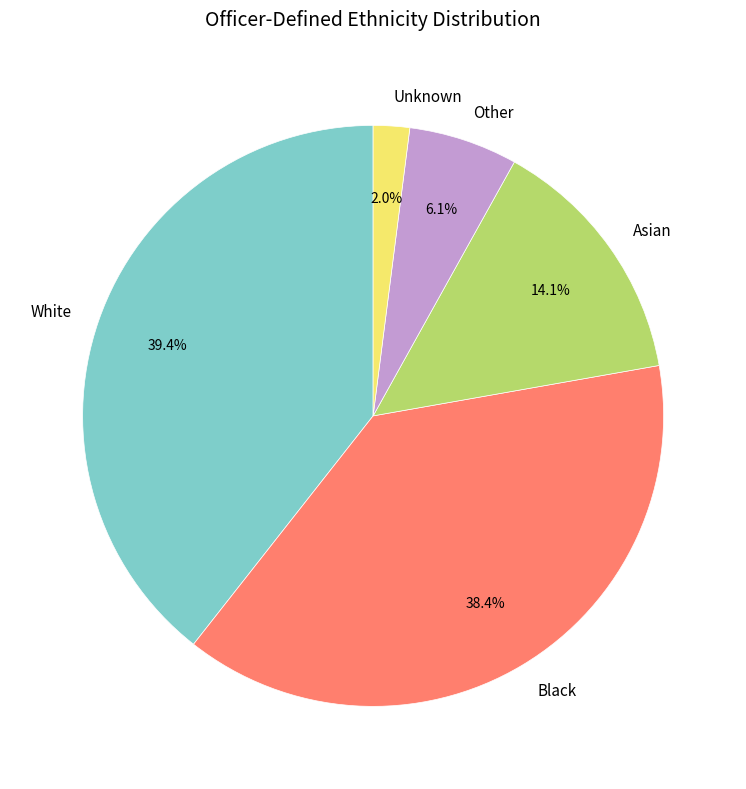

What percentage is NOT represented by Unknown?

98.0%